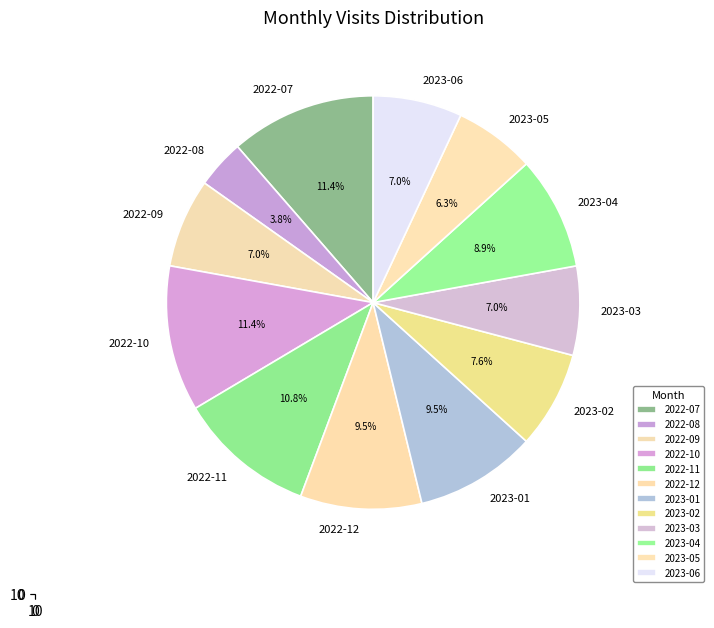

Rank the categories by value from lowest to highest.

2022-08, 2023-05, 2022-09, 2023-03, 2023-06, 2023-02, 2023-04, 2022-12, 2023-01, 2022-11, 2022-07, 2022-10